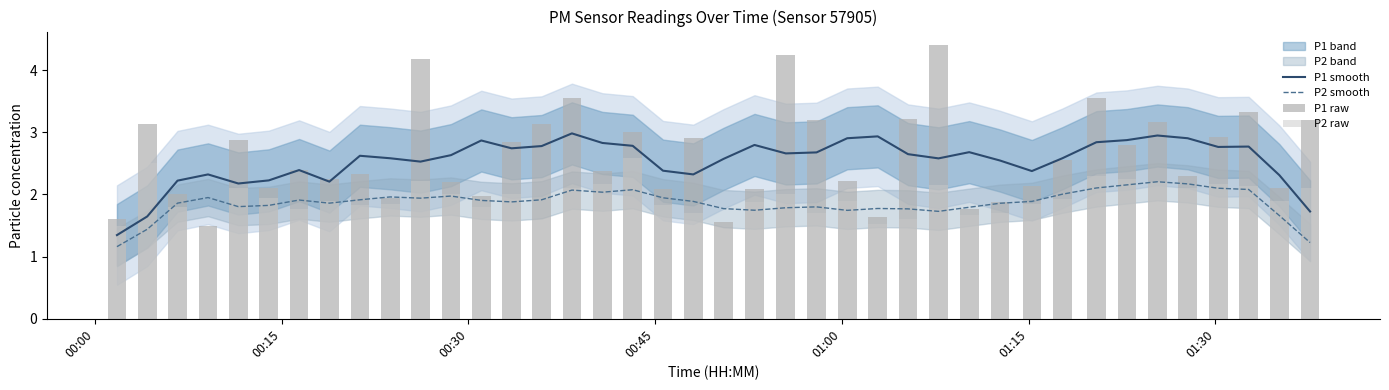

What is the minimum value for P1 smooth?

1.3